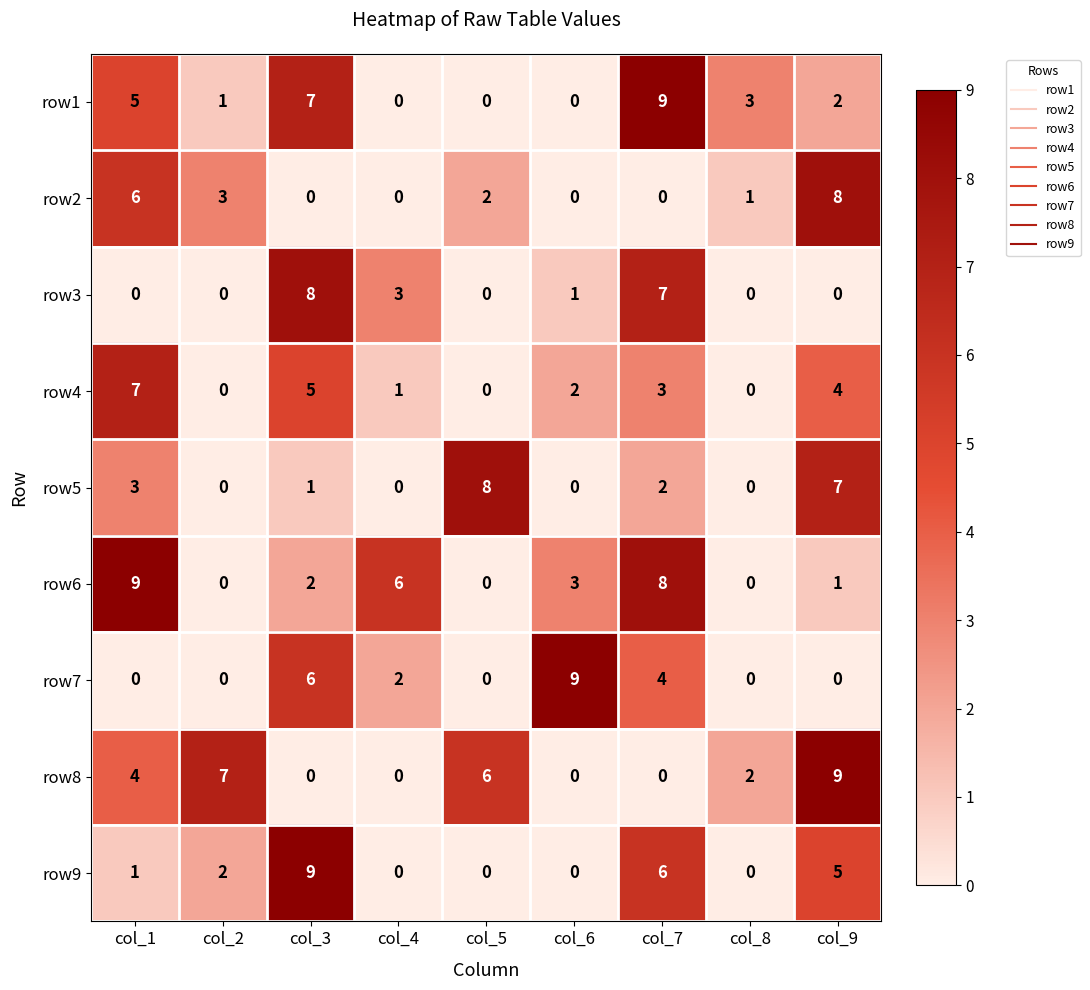

Is it true that row8 equals 6 at col_1?

False